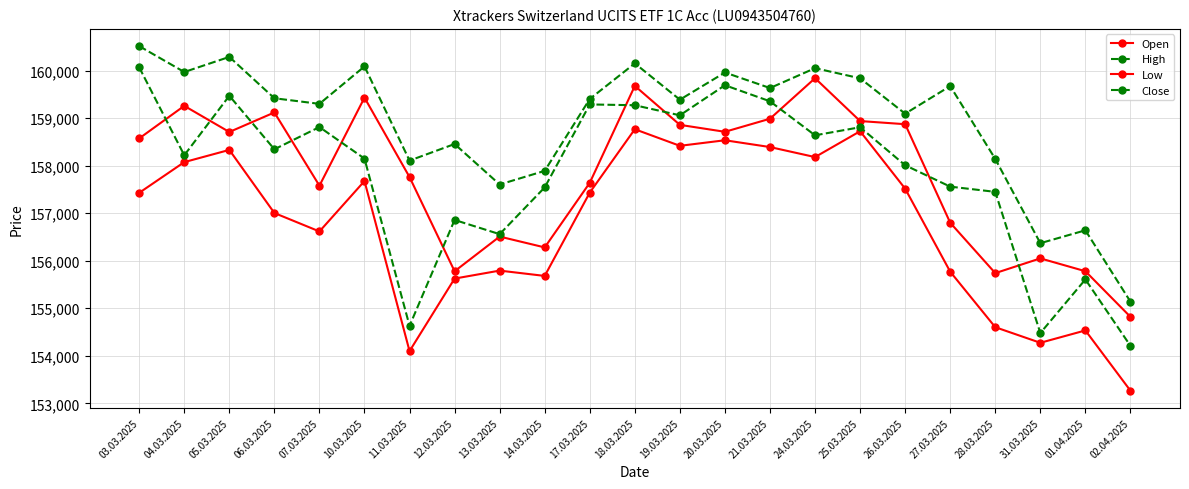

What position from the left is 24.03.2025?

16